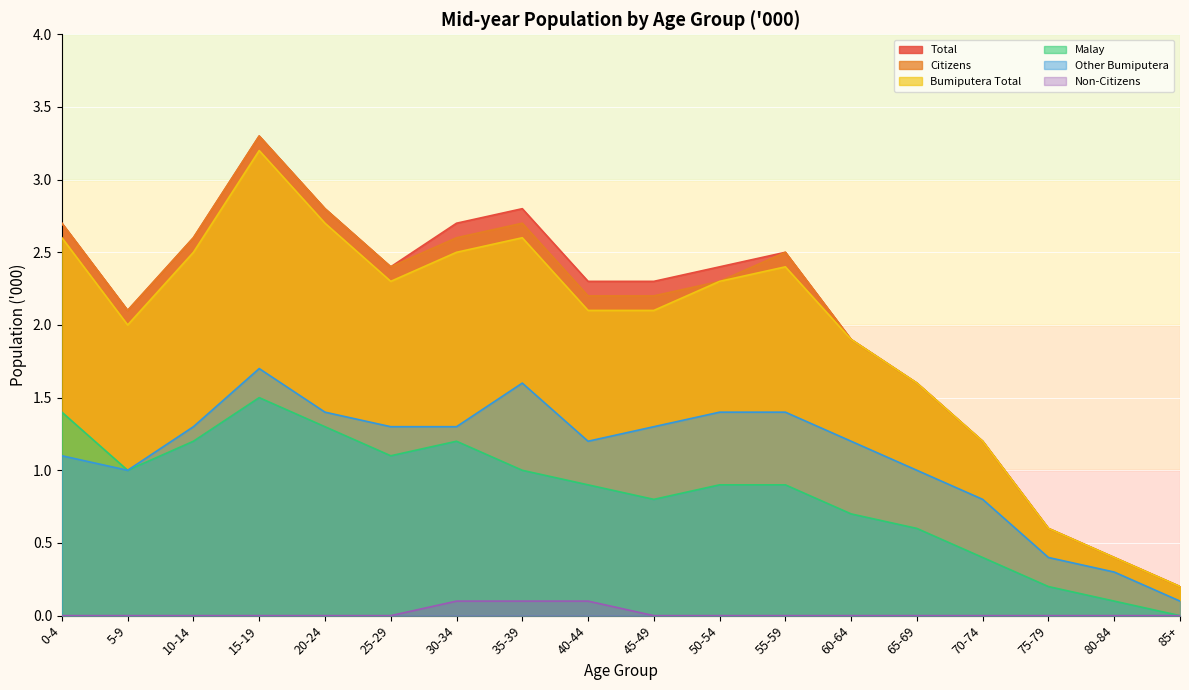

At which category is the sum across all series the highest?

15-19